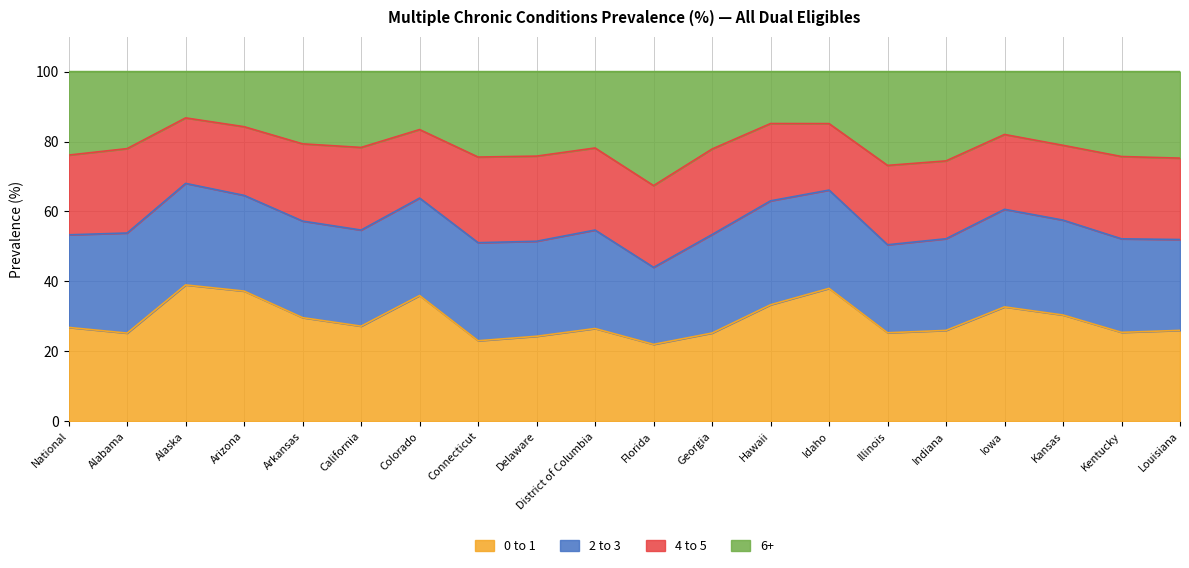

The 0 to 1 series shows 14.5 at Idaho. True or false?

False